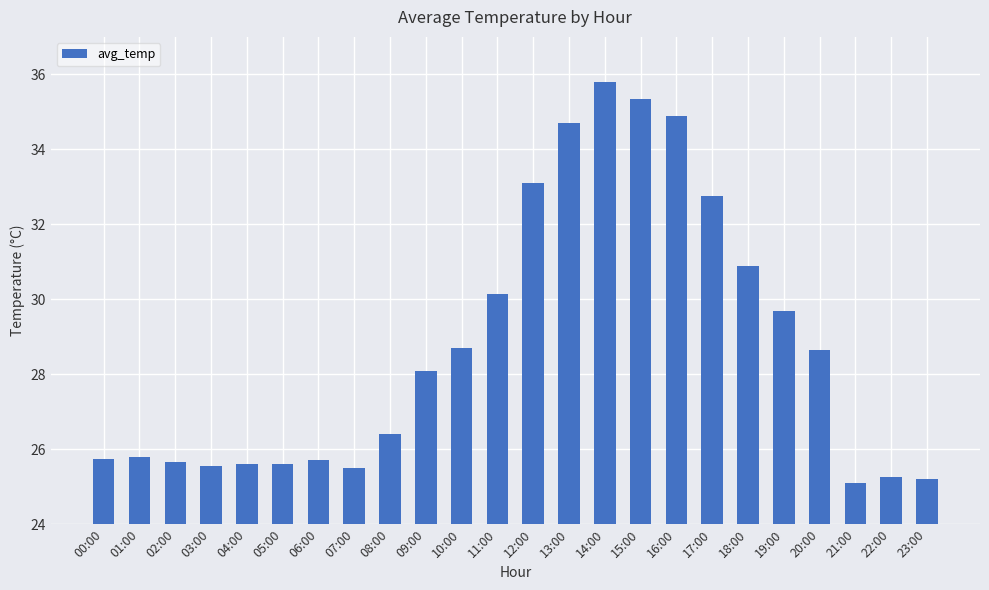

What is the average value?

28.7